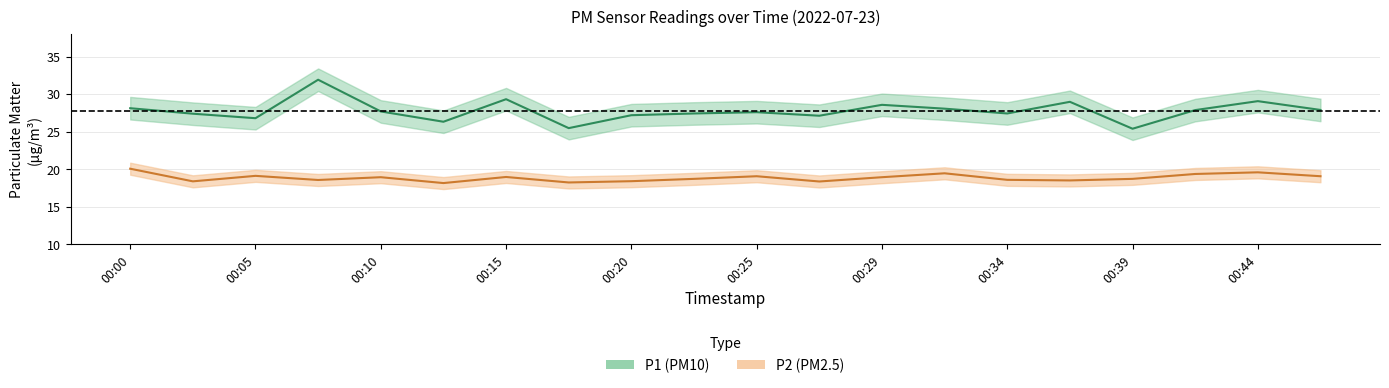

List the series in order of their peak value, lowest first.

P2, P1